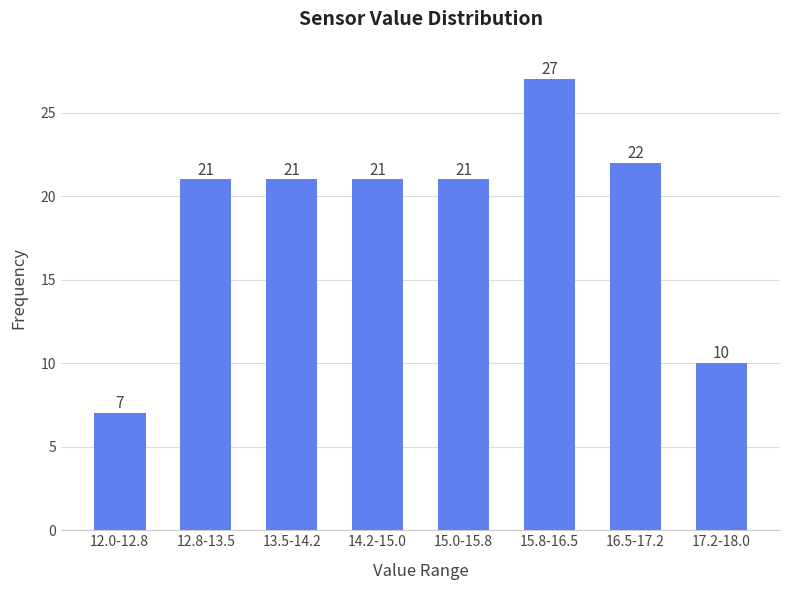

Reading left to right, extract all data points from this chart.

7	21	21	21	21	27	22	10